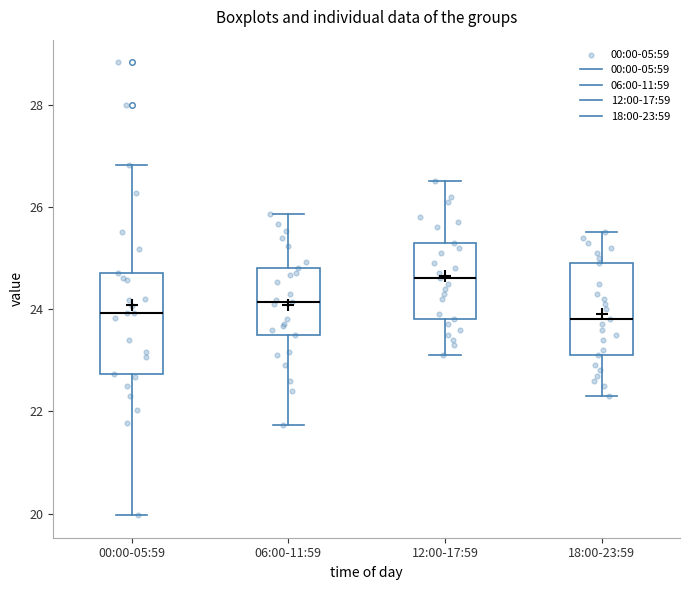

Reading left to right, read every box against the y-axis: the position of its median line, the range the box covers, and the ends of its whiskers. The values are not printed on the chart, so give them approximately, as read against the axis.

00:00-05:59: median 24.0, box 22.8 to 24.8, whiskers 20.0 to 26.8
06:00-11:59: median 24.2, box 23.6 to 24.8, whiskers 21.8 to 25.8
12:00-17:59: median 24.6, box 23.8 to 25.4, whiskers 23.2 to 26.6
18:00-23:59: median 23.8, box 23.2 to 25.0, whiskers 22.4 to 25.6